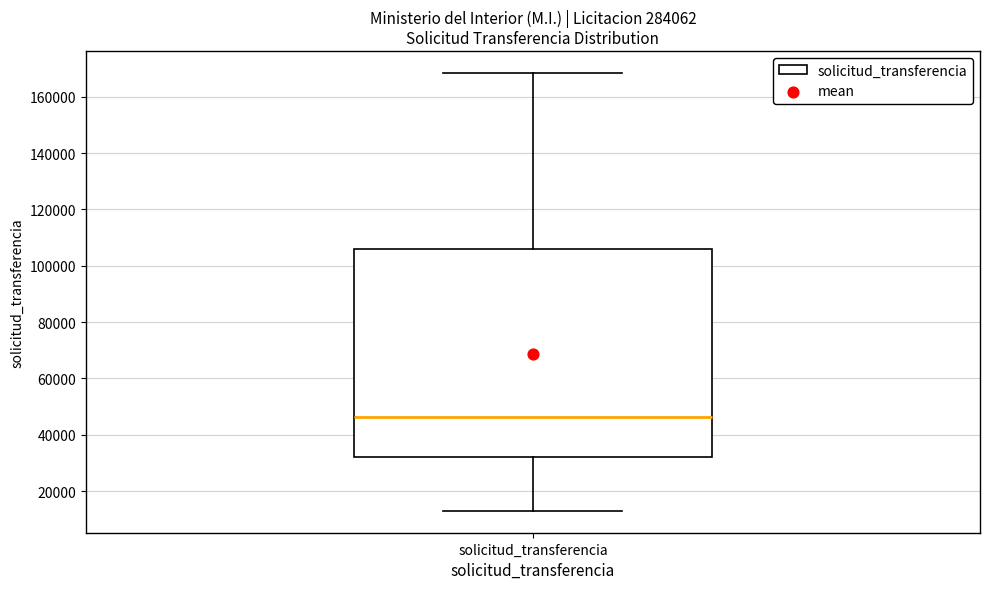

Where does the upper whisker of the box for solicitud_transferencia end on the y-axis? The values are not printed on the chart, so give them approximately, as read against the axis.

168000